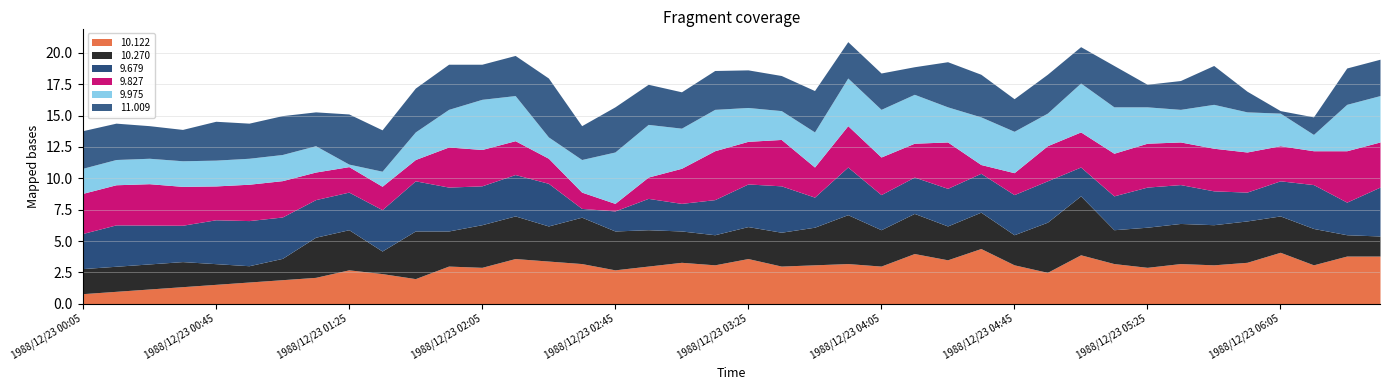

What is the lowest value of the 10.122 series?

0.8